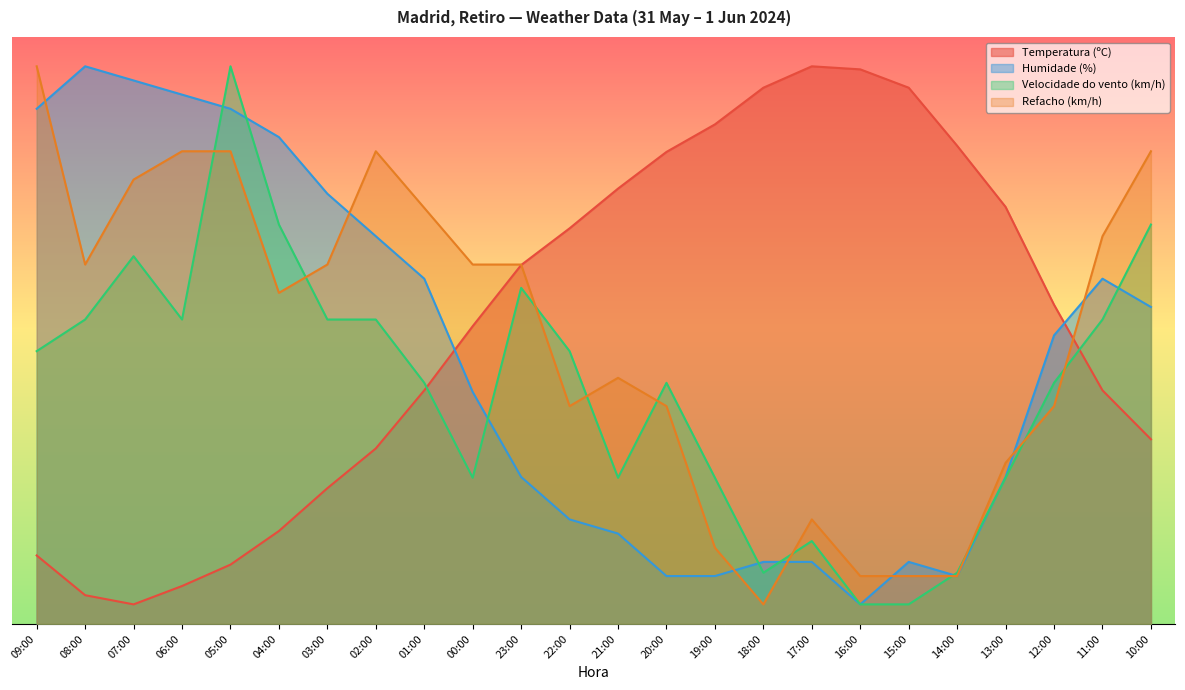

In Humidade (%), how many points are lower than both neighbors (excluding endpoints)?

2